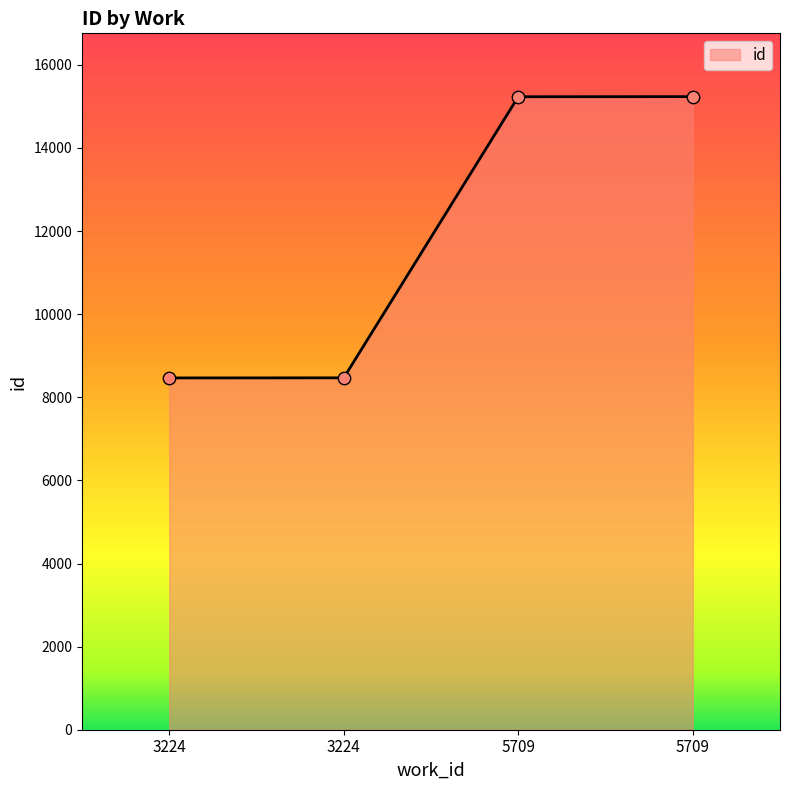

Does the chart have visible grid lines?

No